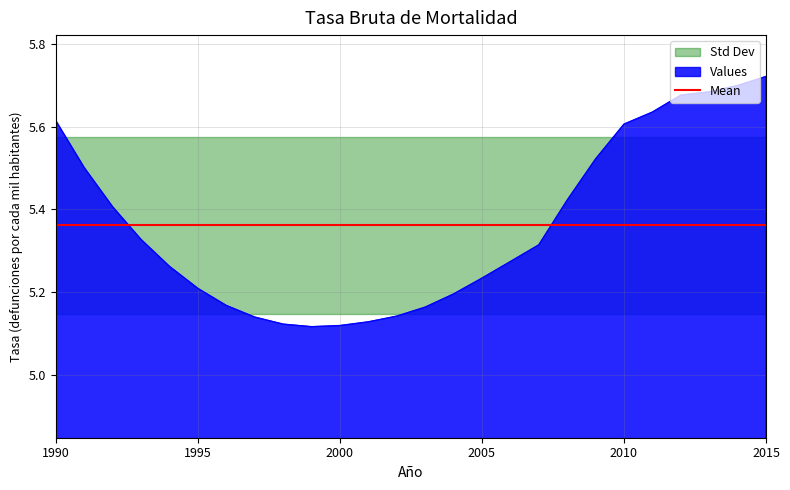

Is it true that Values equals 7.7 at 2015?

False